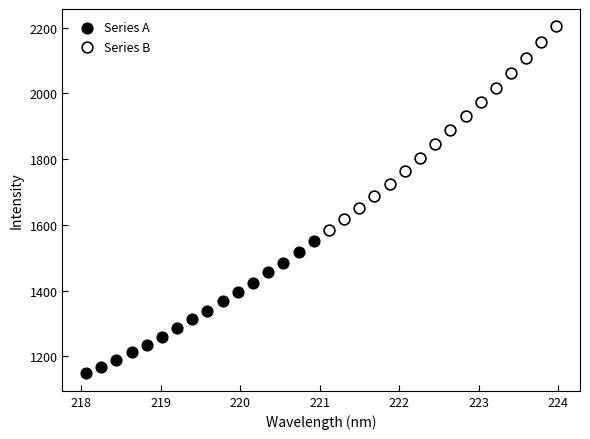

Which series contains the highest Y value?

Series B